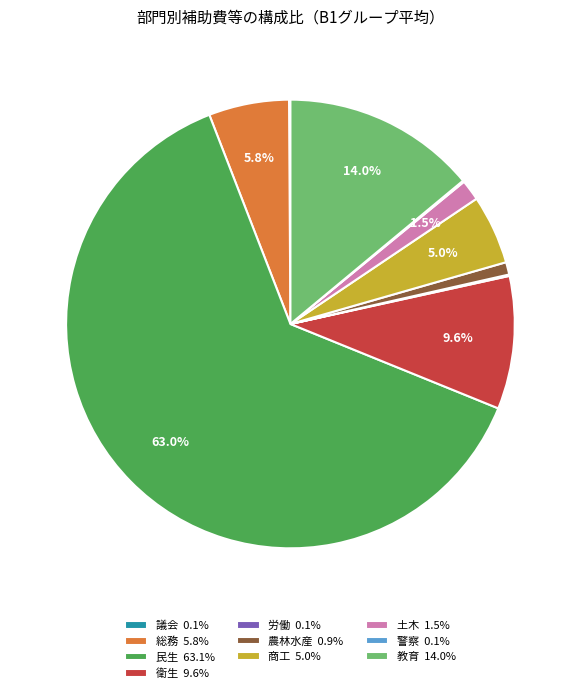

Combined, do 農林水産 and 土木 account for over 50%?

No